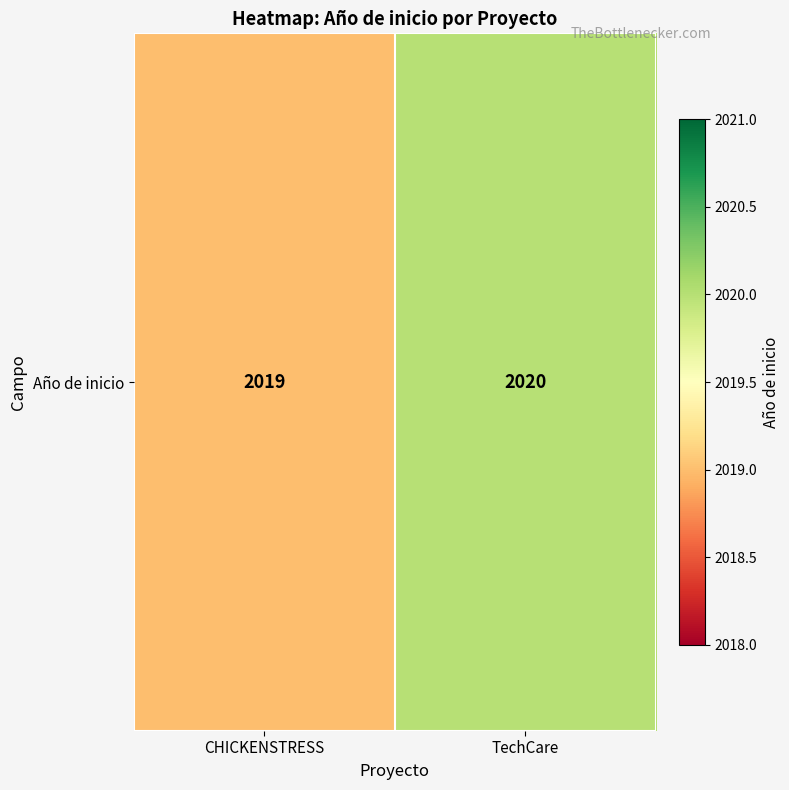

How many data points are less than 2020?

1